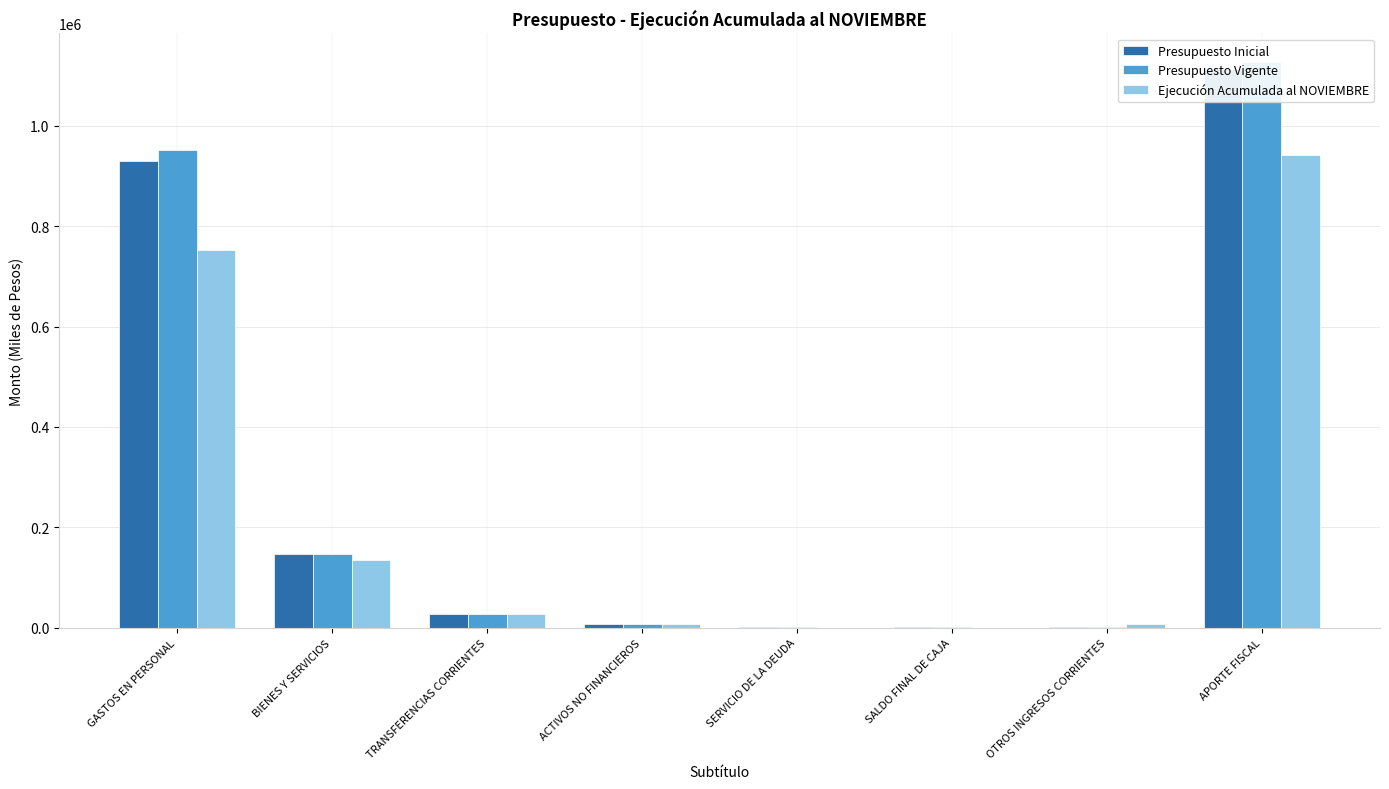

What is the value of the Ejecución Acumulada al NOVIEMBRE bar at the 8th from the left?

942680